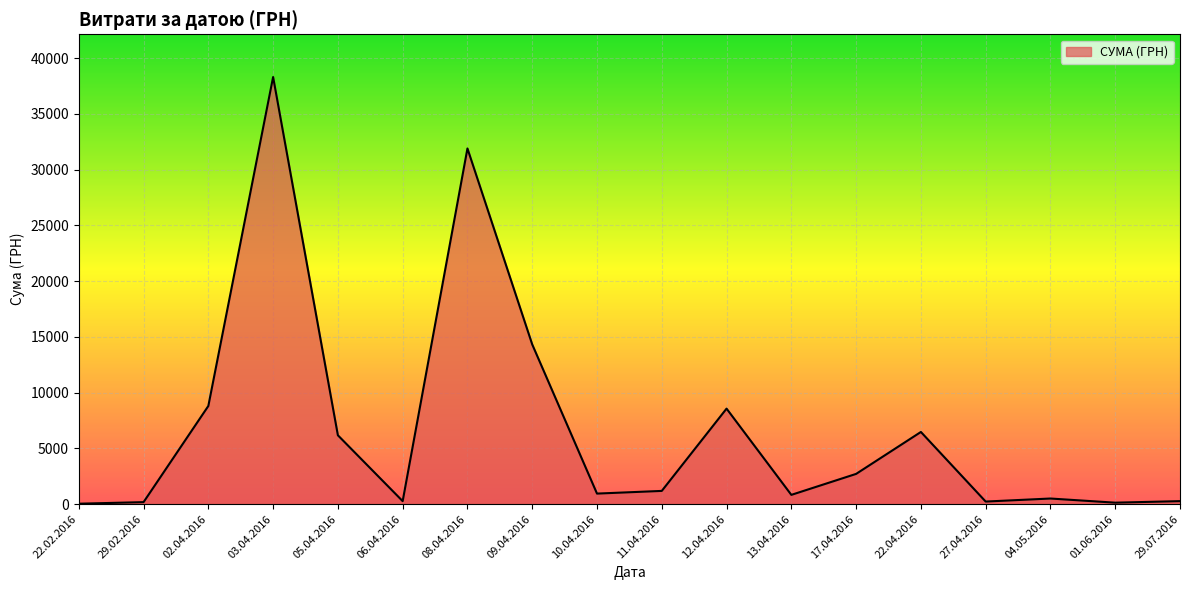

What value does the data have at 12.04.2016?

8566.0